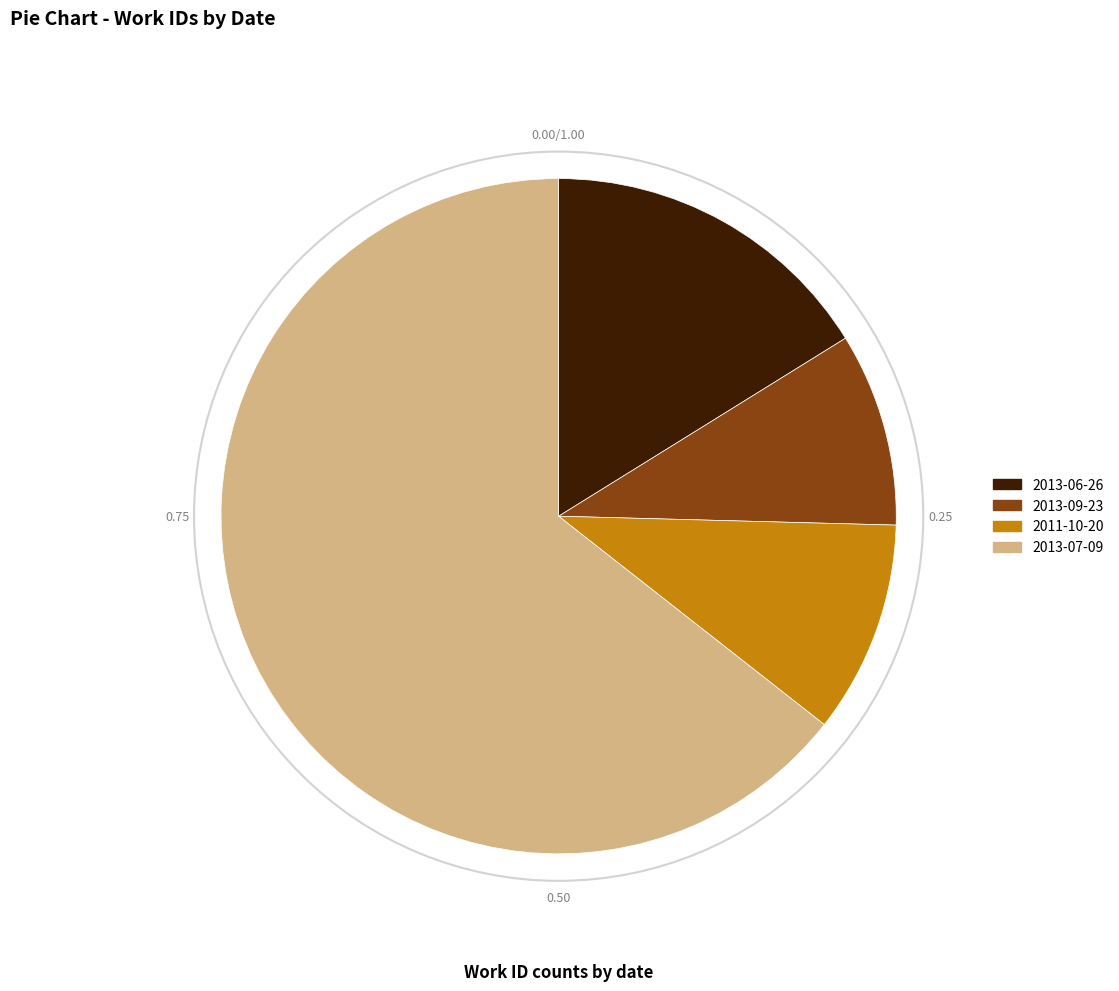

True or false: 2013-07-09 accounts for 20% of the total.

False